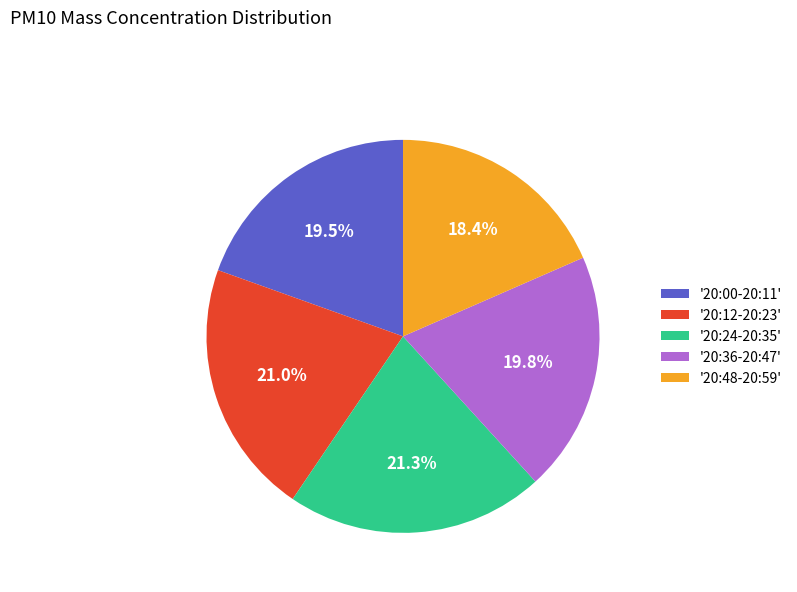

To the nearest percent, what is the average slice percentage?

20%